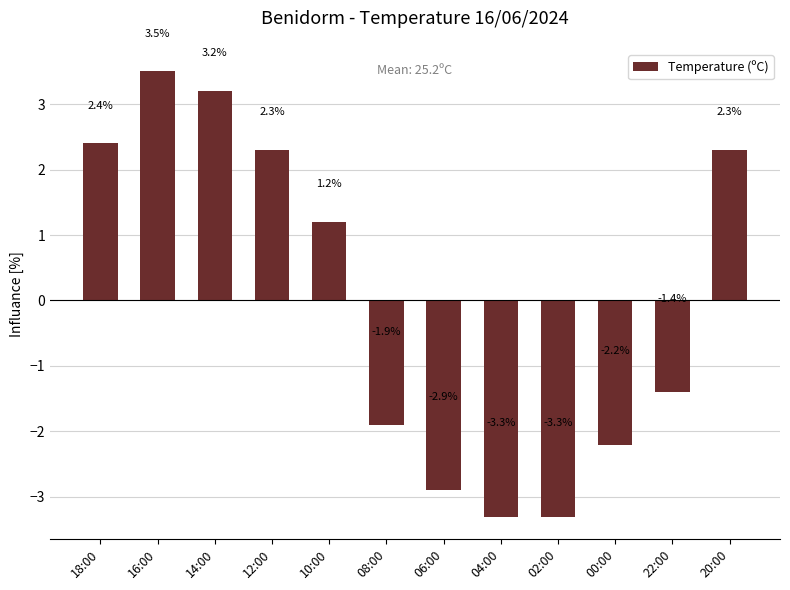

Is it true that the value at 00:00 is -1.2?

False